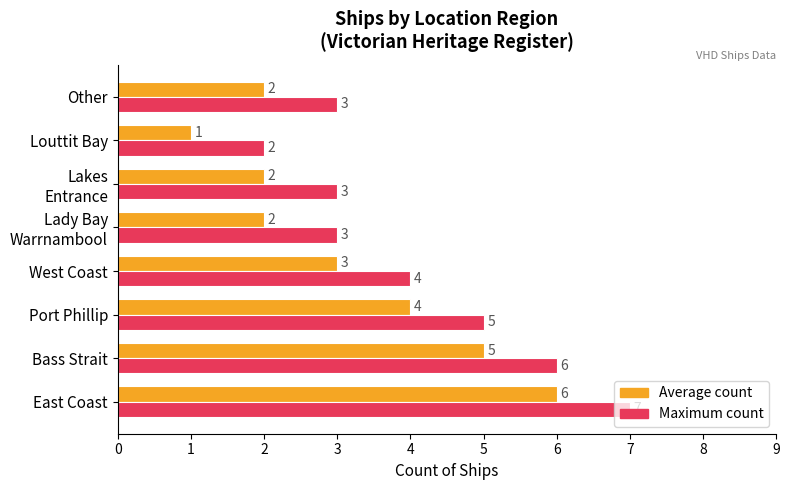

Rank the series by their maximum value, from lowest to highest.

Average count, Maximum count